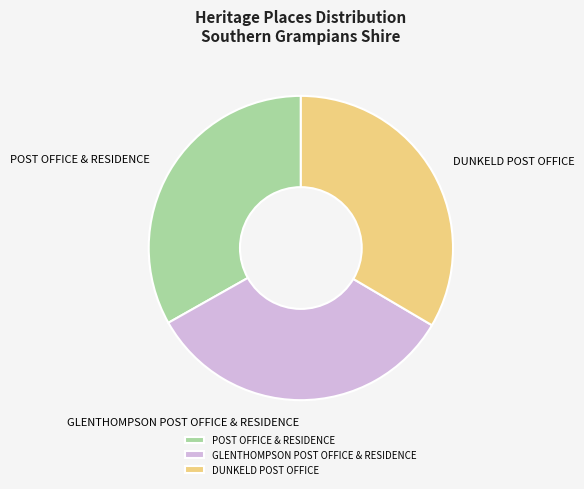

True or false: POST OFFICE & RESIDENCE accounts for 33% of the total.

True